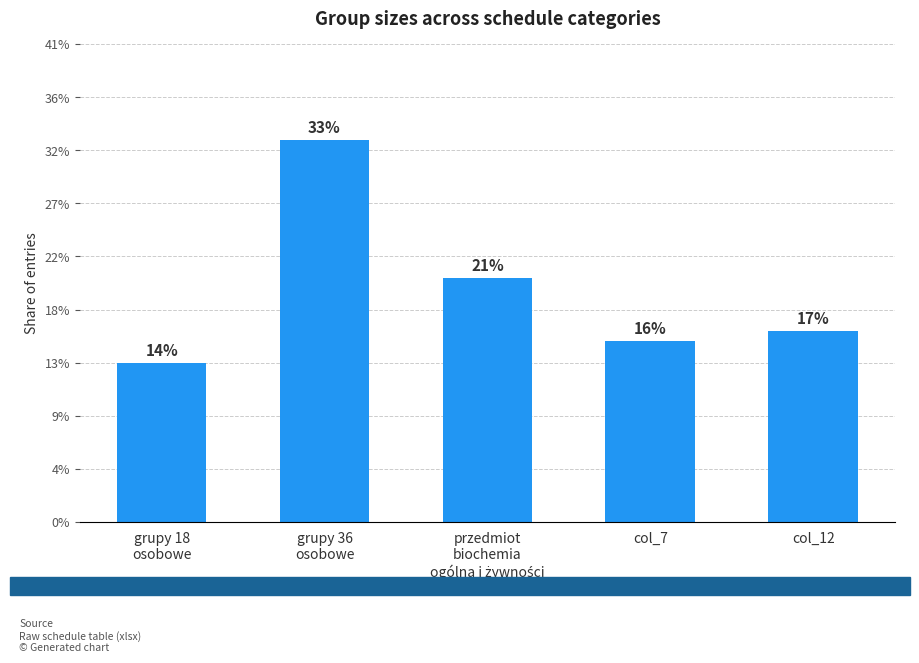

How many series are shown in this chart?

1